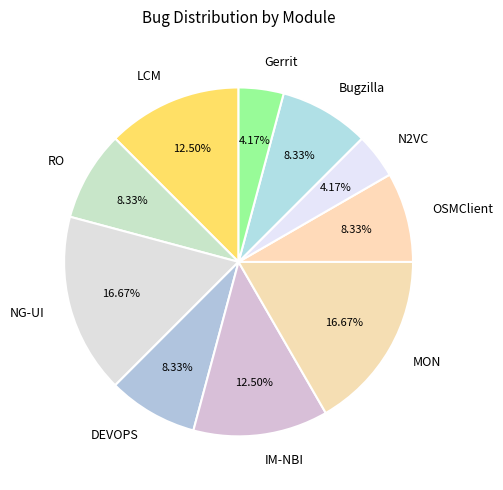

Which has a higher value, IM-NBI or NG-UI?

NG-UI